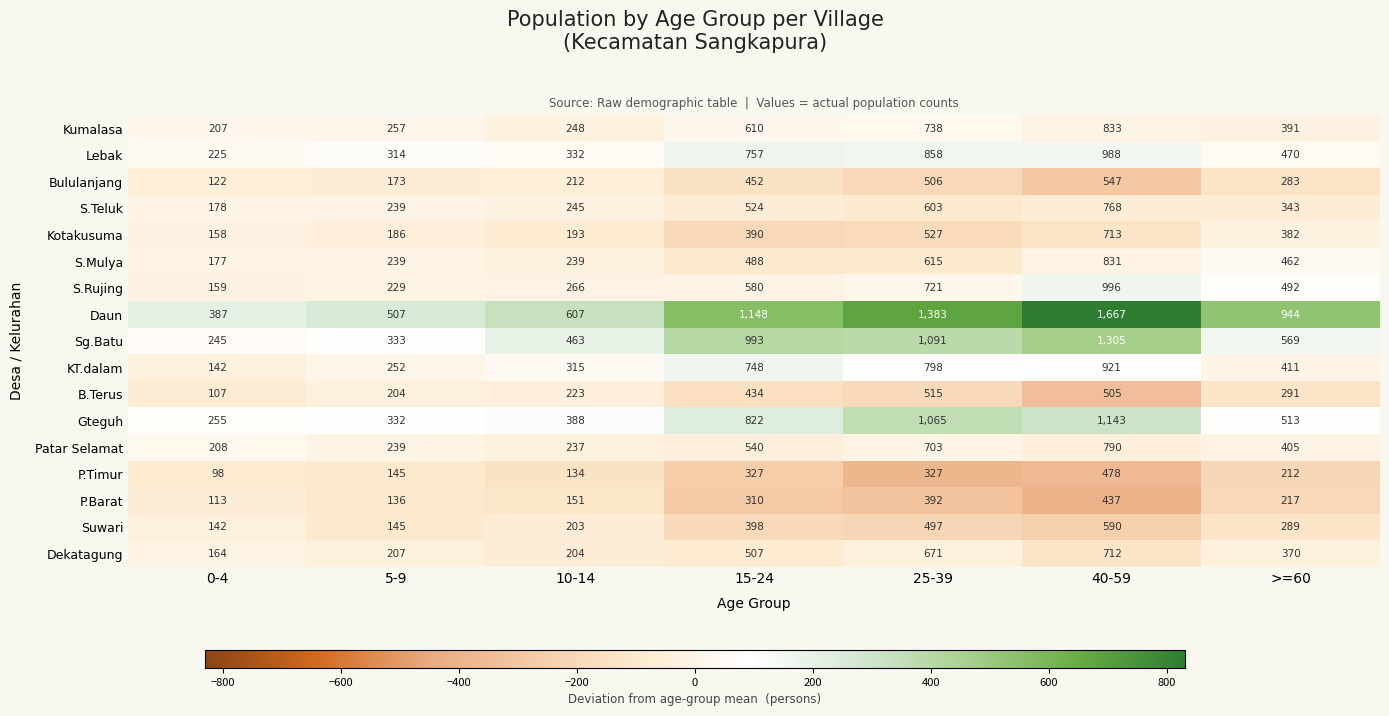

Rank the categories by S.Teluk value from lowest to highest.

0-4, 5-9, 10-14, >=60, 15-24, 25-39, 40-59